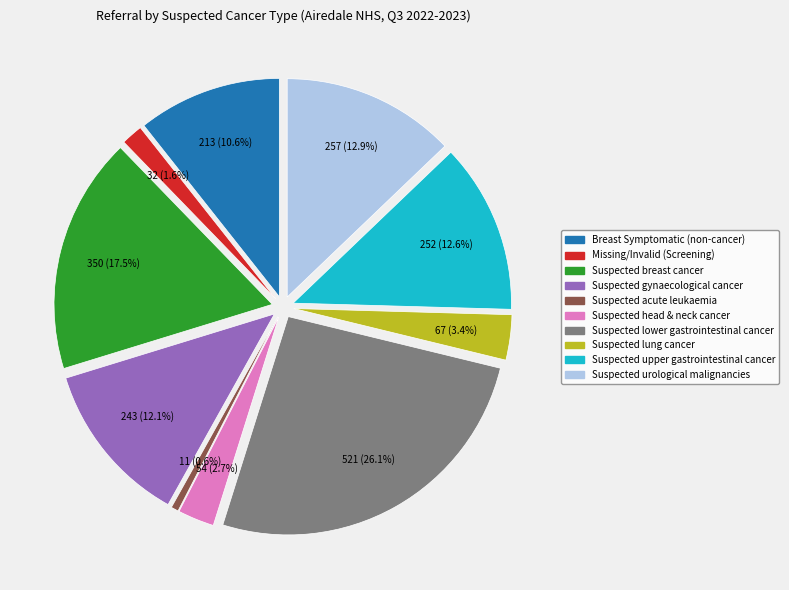

What is the total percentage of Suspected upper gastrointestinal cancer and Suspected head & neck cancer?

15.3%